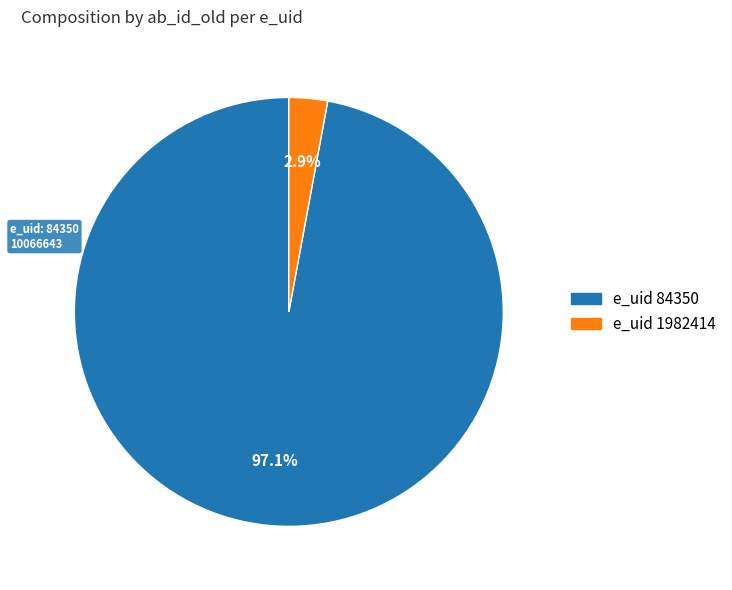

Is there a majority slice in this chart?

Yes